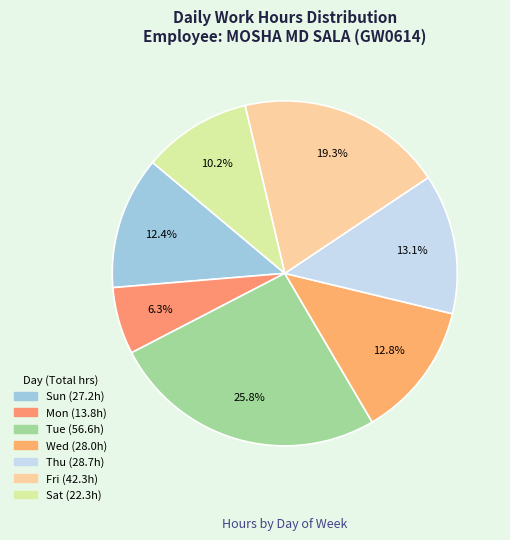

How many segments does this pie chart have?

7